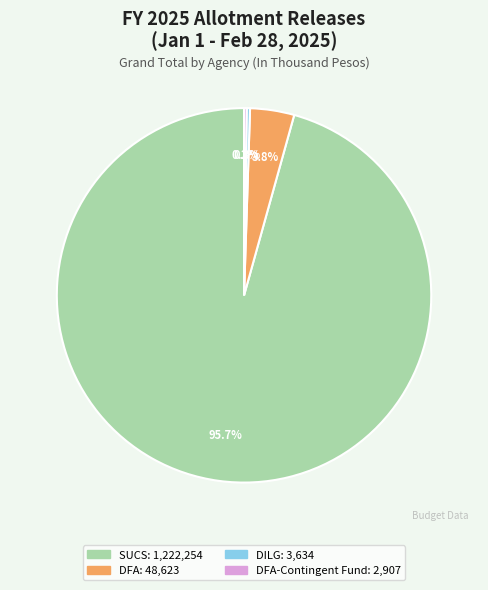

Is there a majority slice in this chart?

Yes